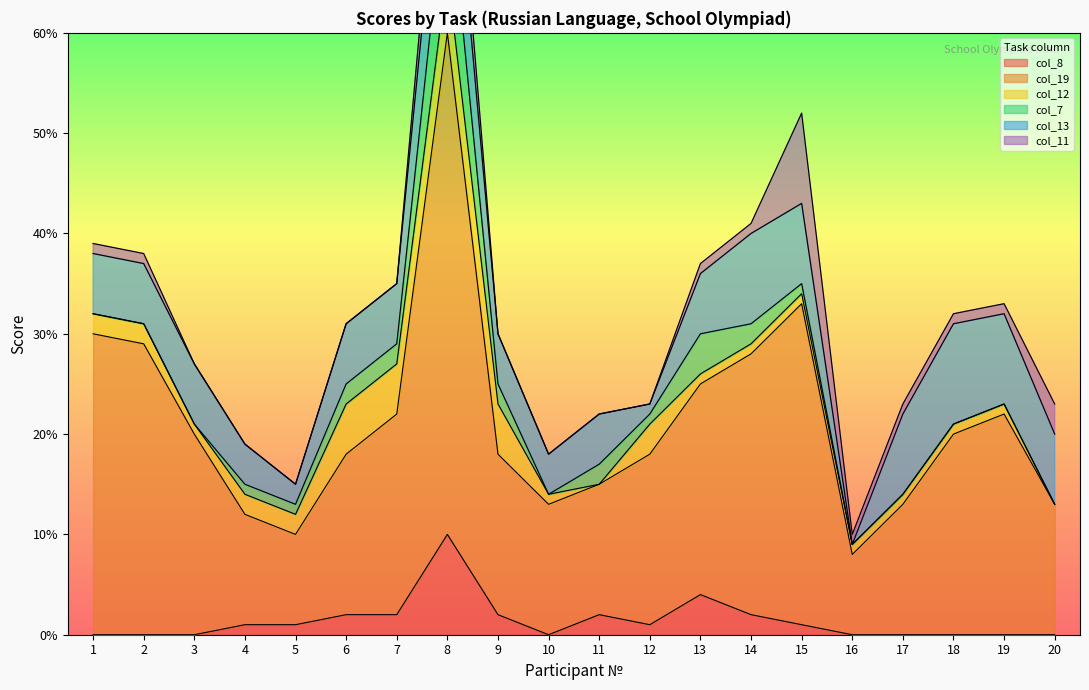

Where is the first local minimum for col_13?

5